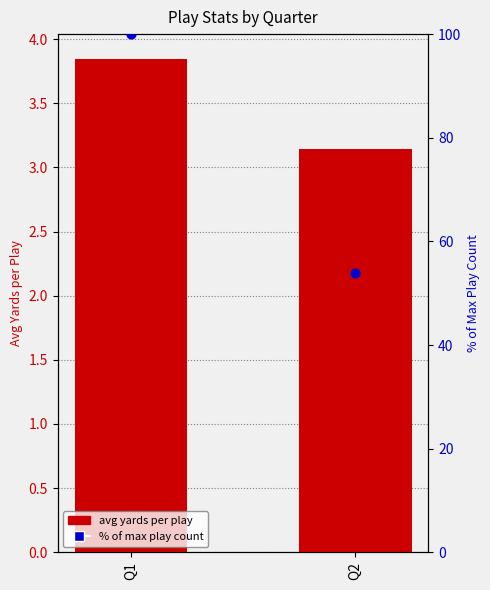

At which category is the sum across all series the highest?

Q1